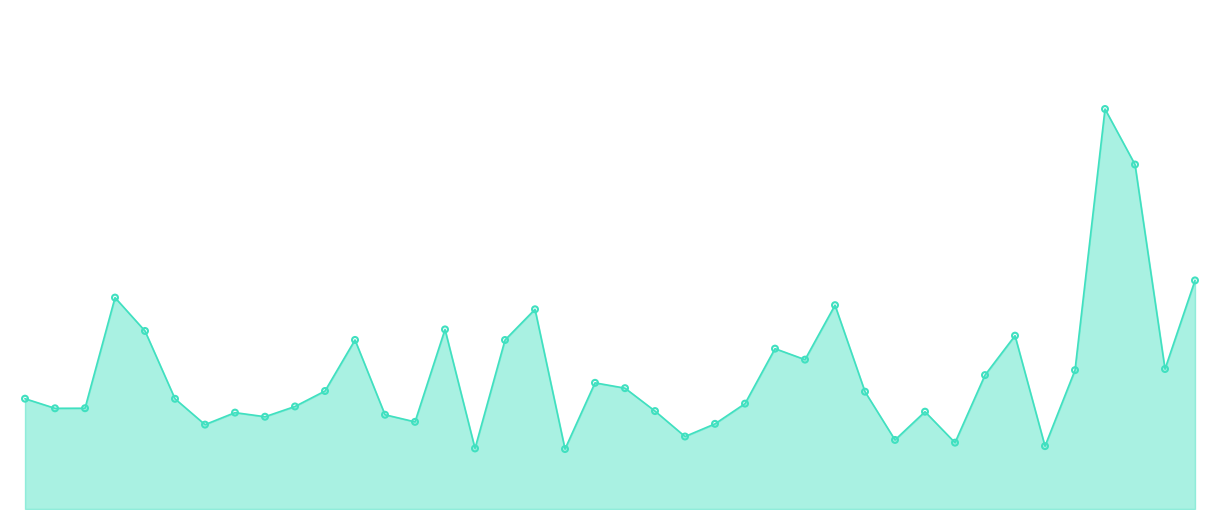

Does the chart have visible grid lines?

No